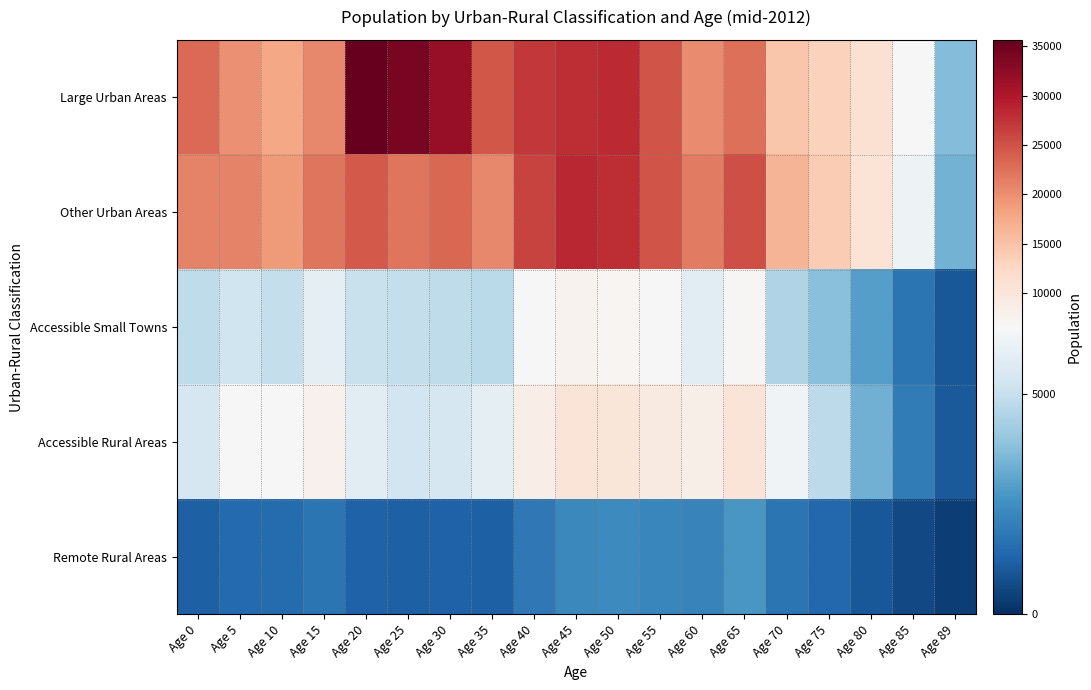

What is the difference between the highest and lowest values at Age 70?

14695